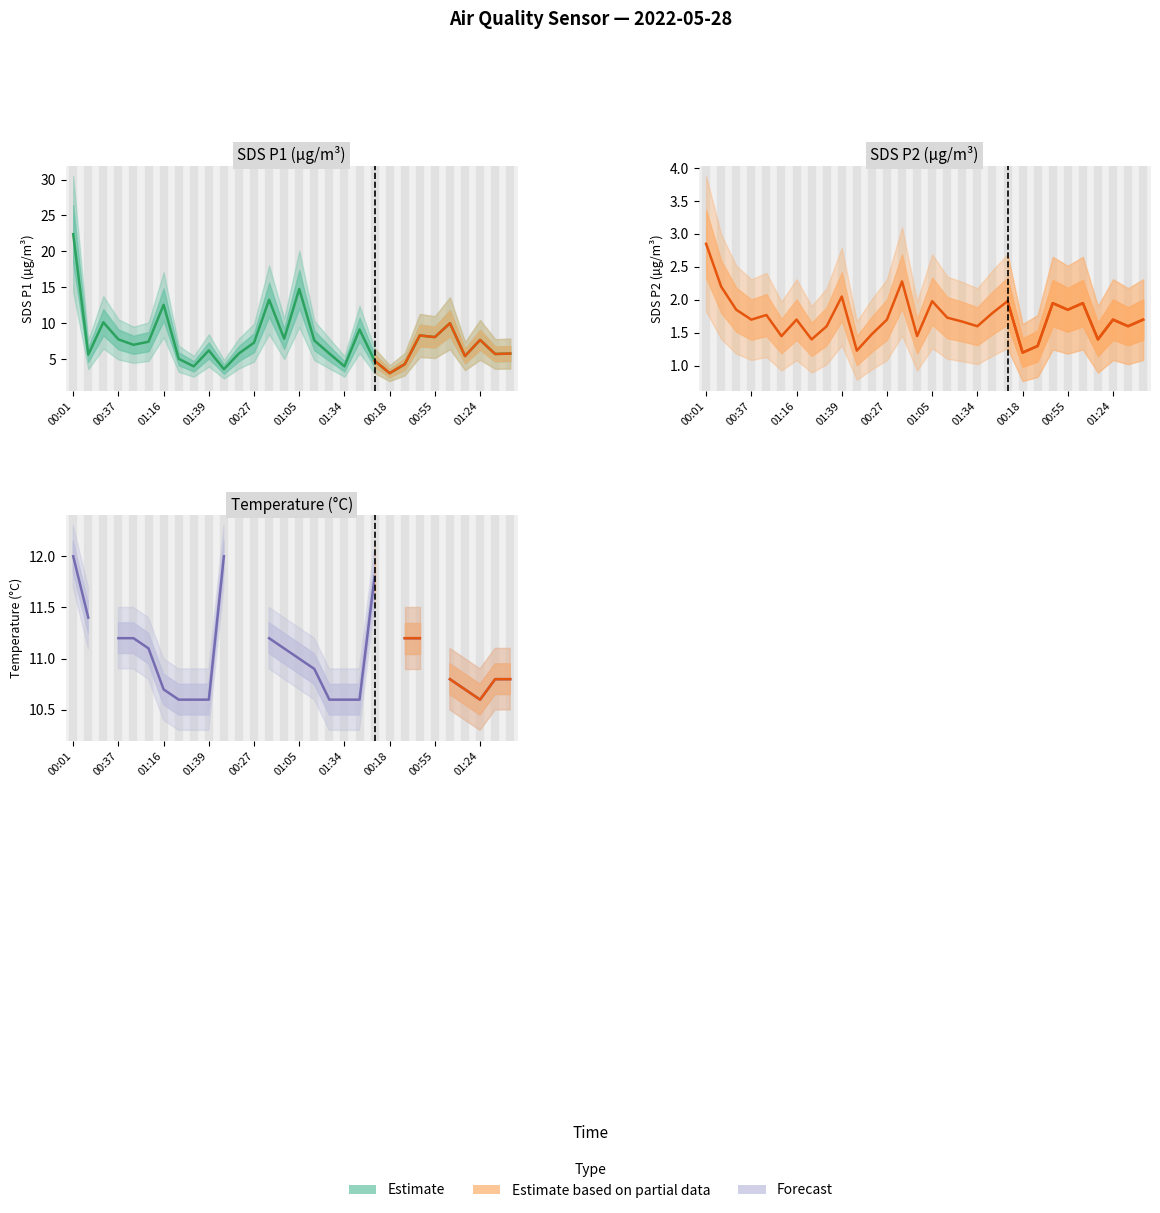

At how many categories does at least one series exceed 9?

7